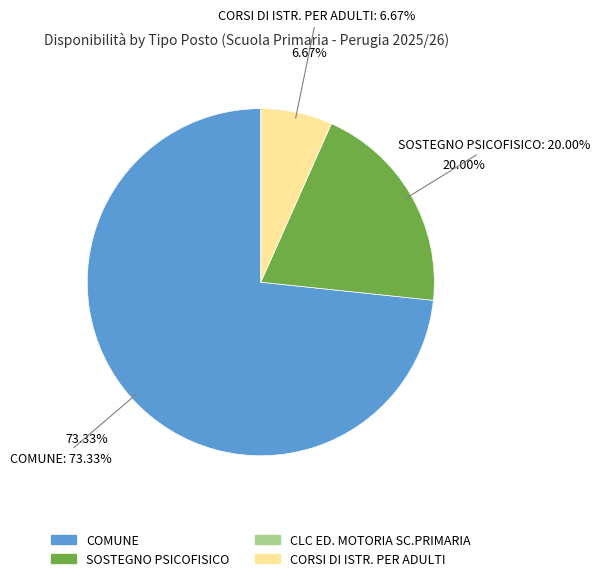

To the nearest percent, what is the average slice percentage?

25%